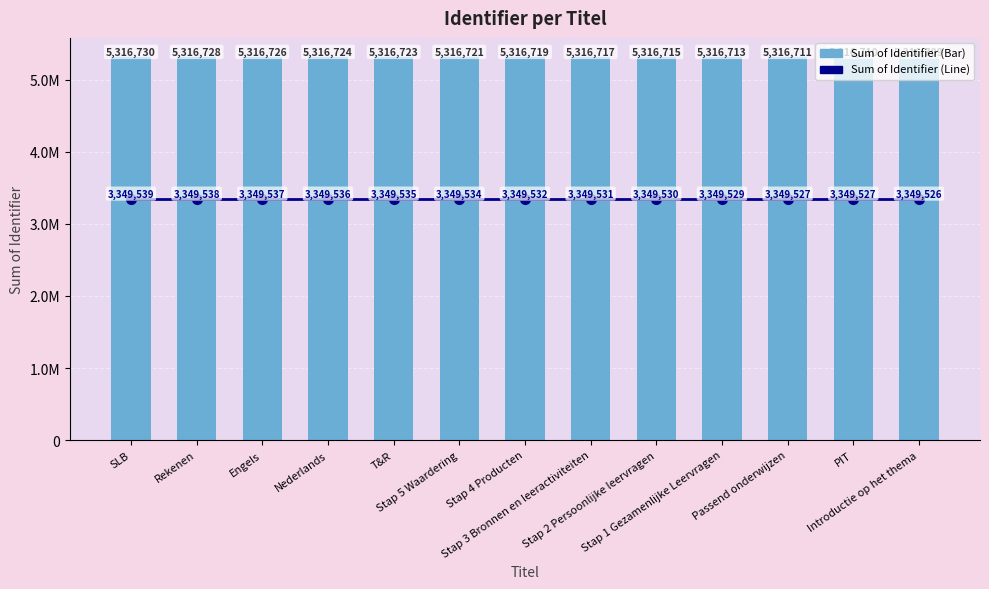

At how many categories does at least one series exceed 4020124?

13